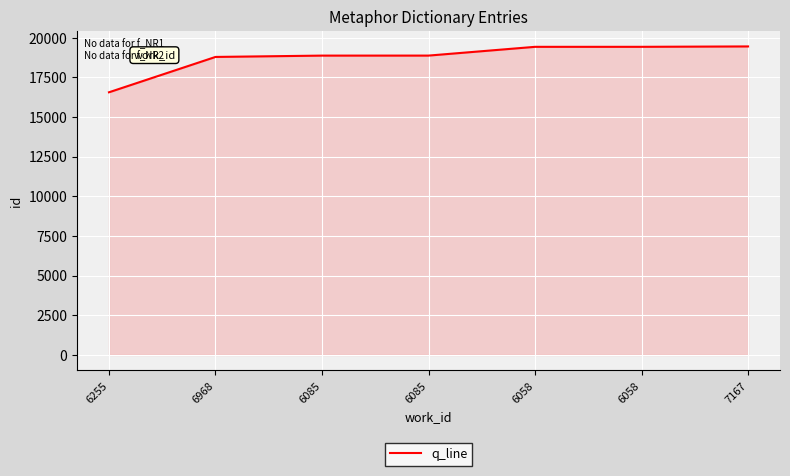

Does the chart display data point markers on the line(s)?

No